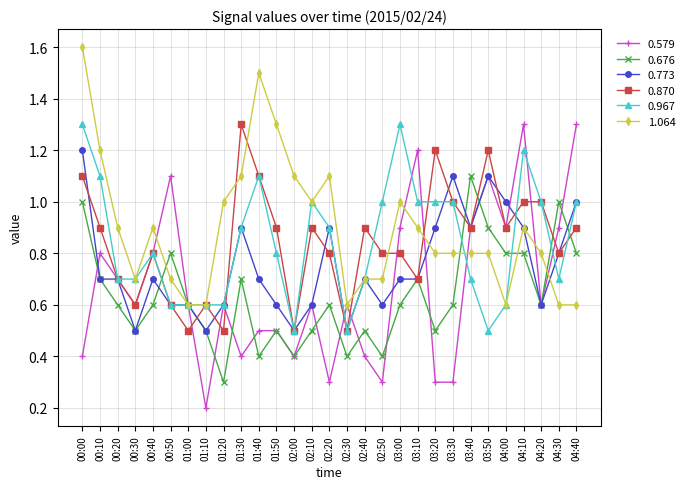

Is it true that 0.870 equals 0.5 at 02:00?

True